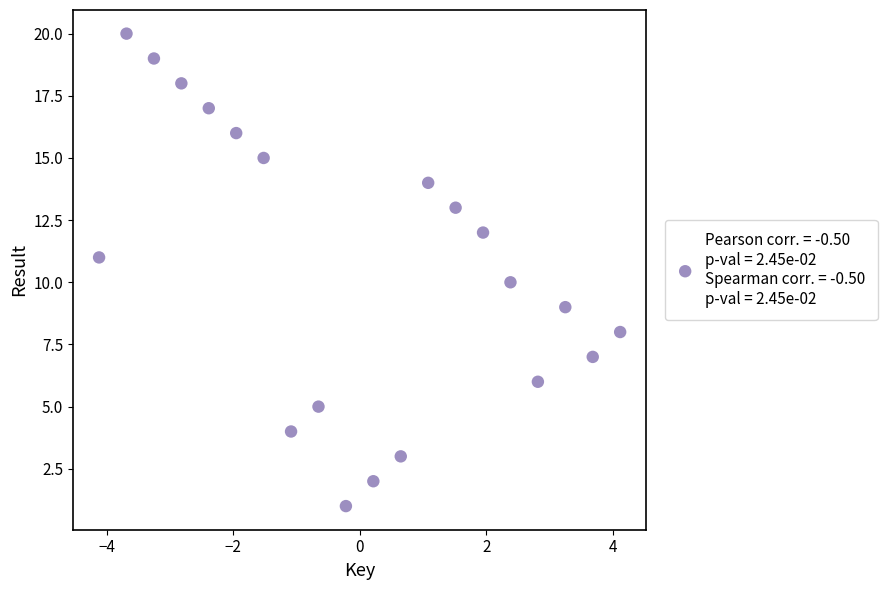

What is the range of Y values (max minus min)?

19